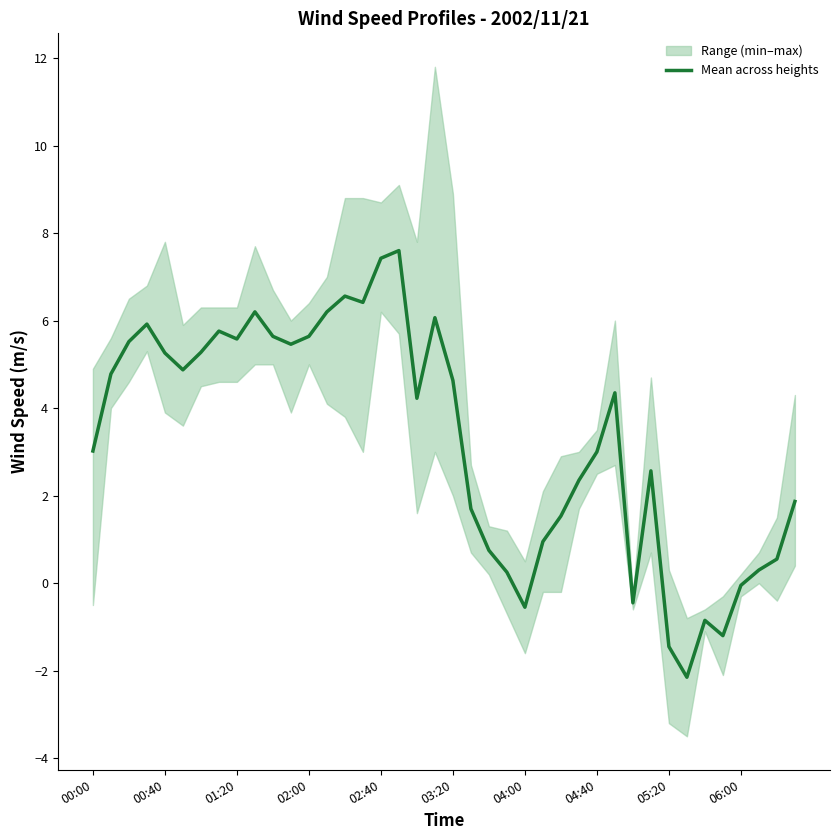

How many lines are shown in the chart?

1